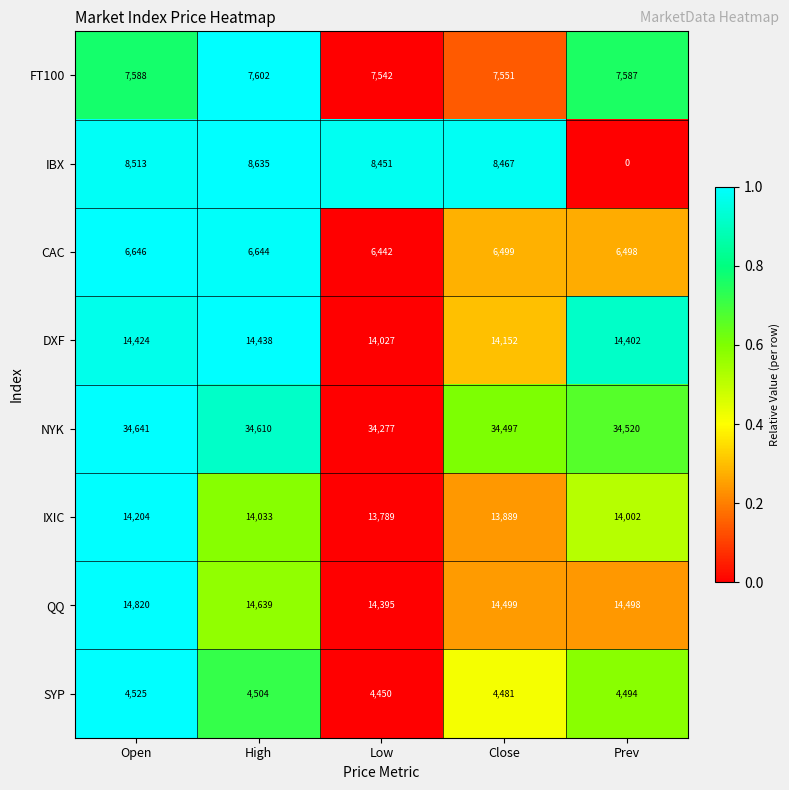

True or false: QQ has a value of 14498 at Prev.

True